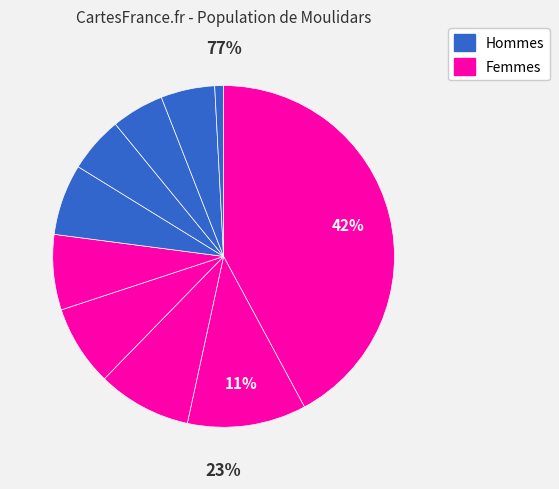

Does any single category account for the majority?

No